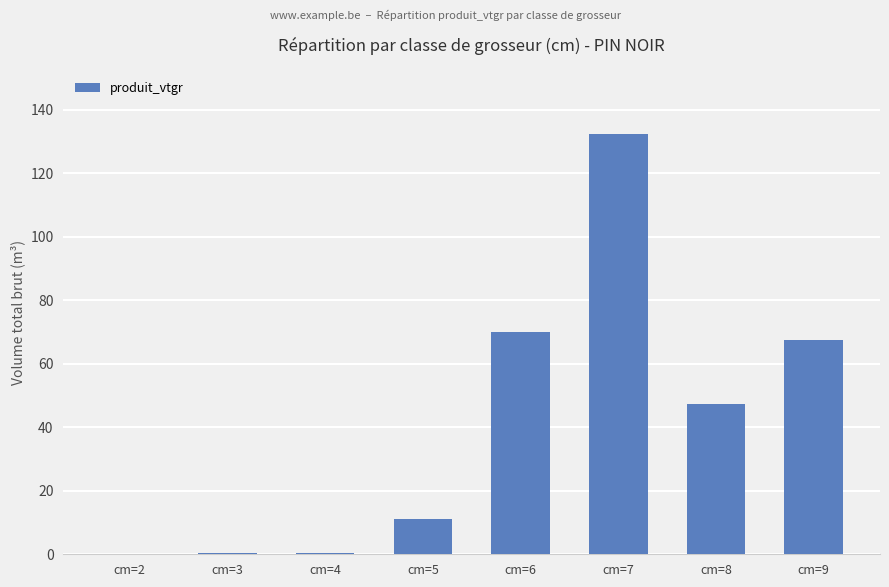

What is the sum of all values?

329.4